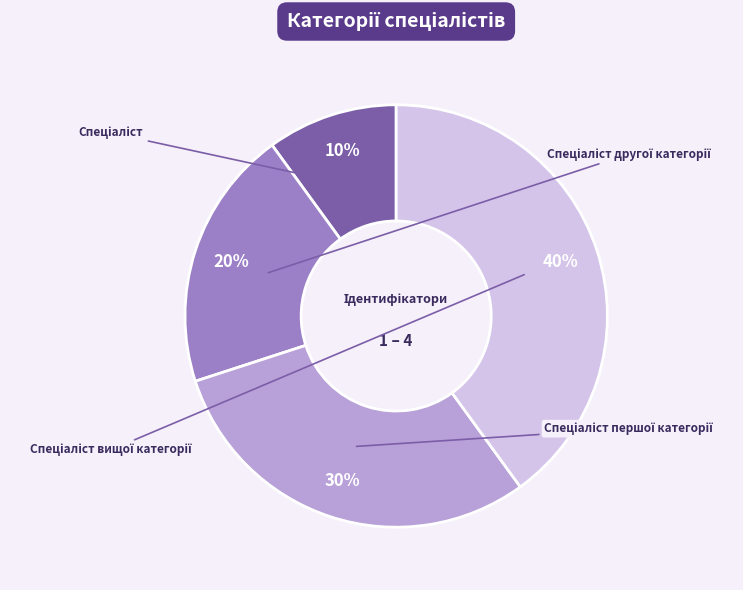

What portion of the pie excludes Спеціаліст першої категорії?

70.0%